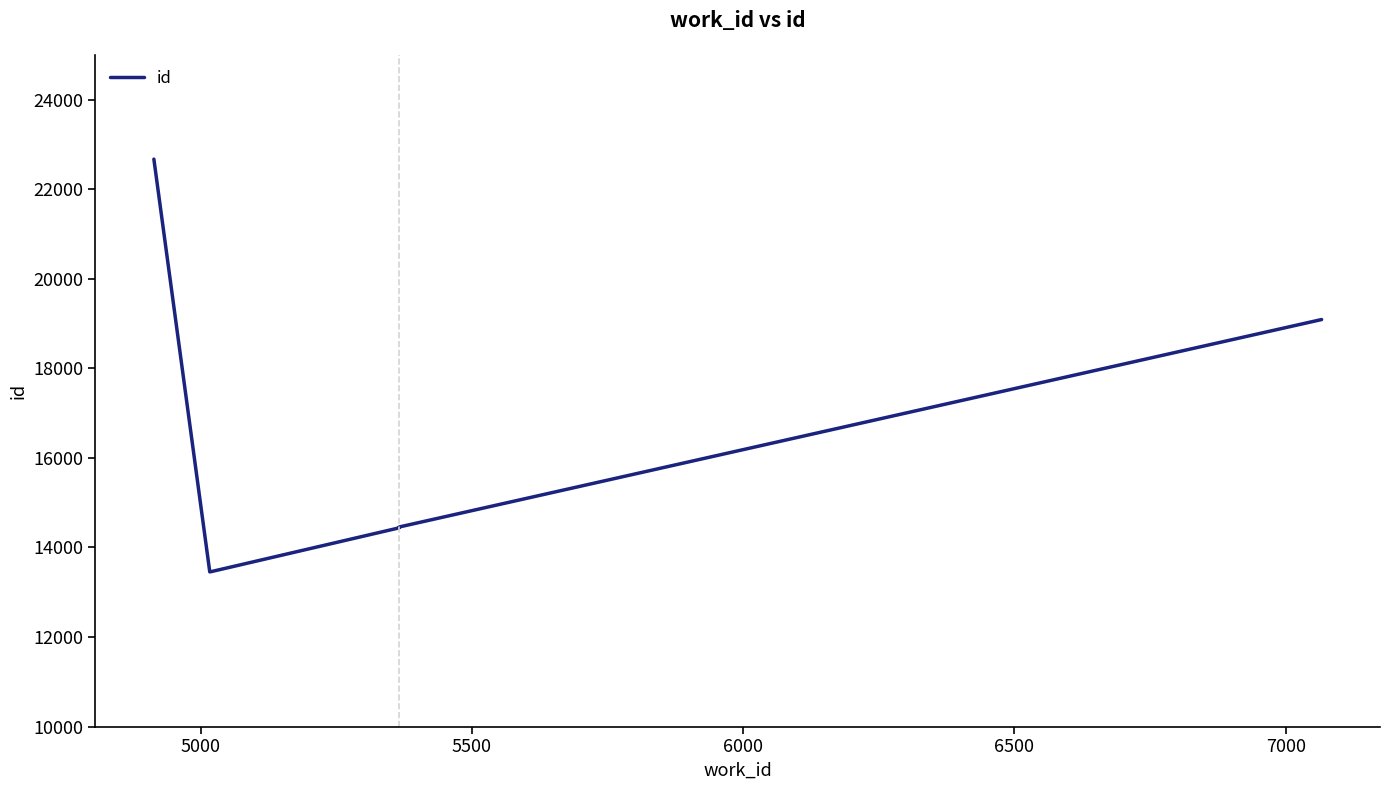

The chart shows a value of 24808 at 6000. True or false?

False